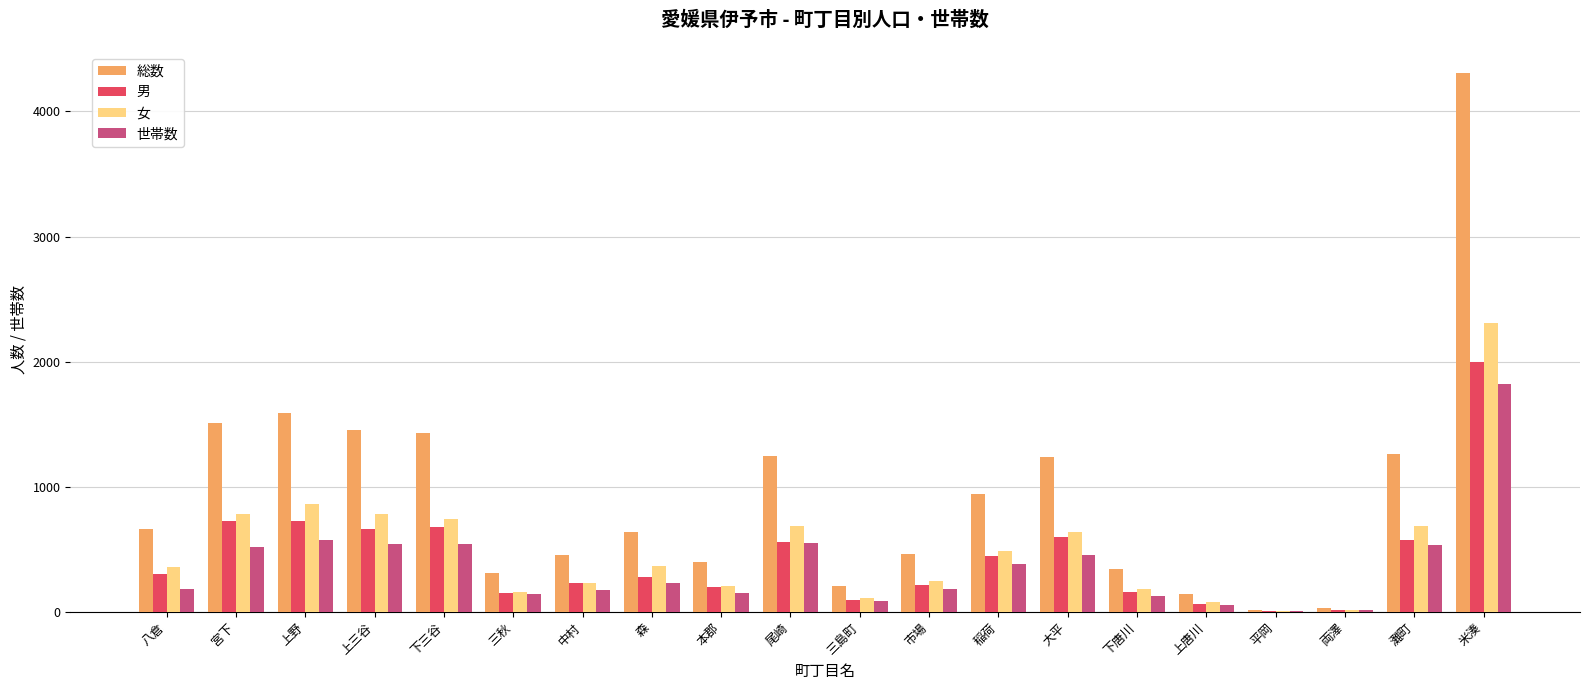

What are all the series names shown in the legend?

総数, 男, 女, 世帯数